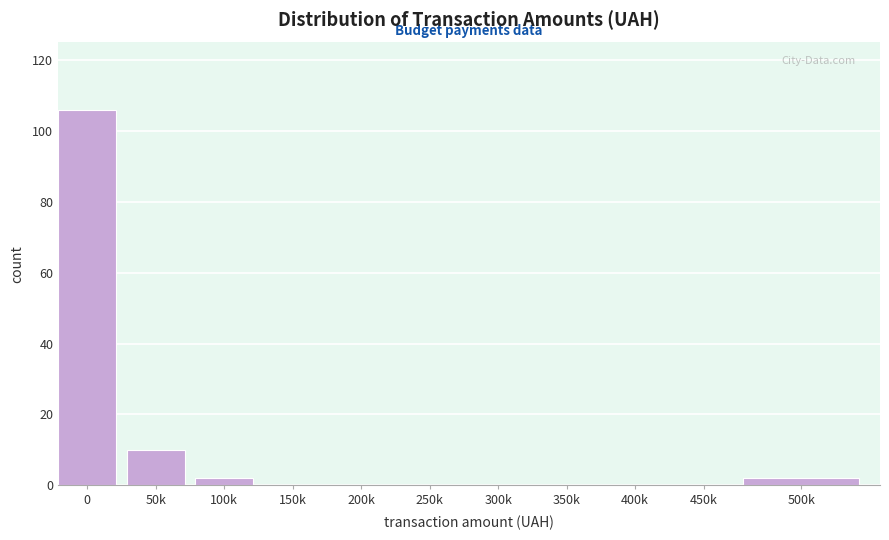

Reading left to right, what are all the values shown in this chart?

0=106	50k=10	100k=2	150k=0	200k=0	250k=0	300k=0	350k=0	400k=0	450k=0	500k=2